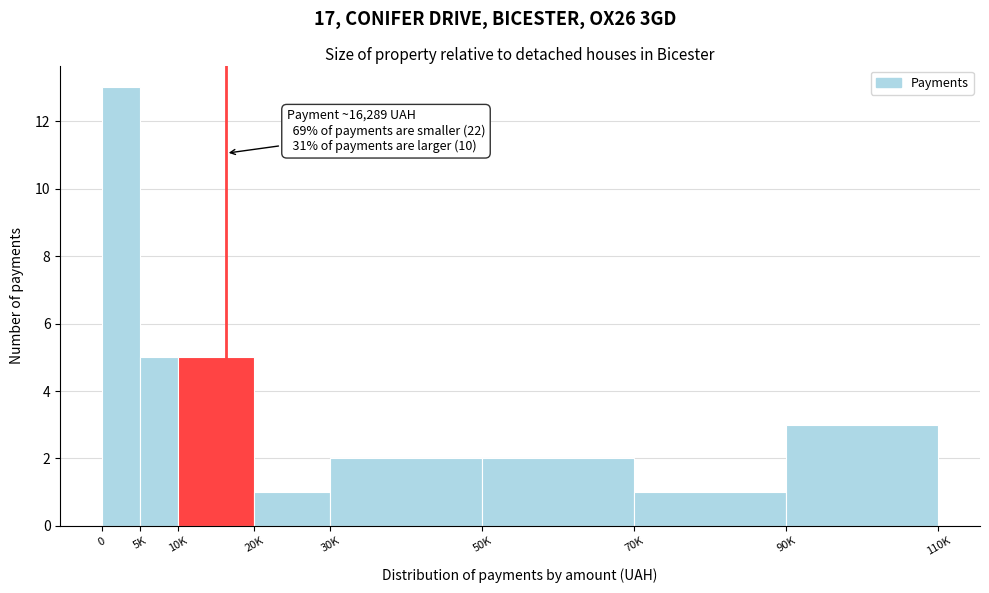

Reading left to right, extract all data points from this chart.

0=13	5K=5	10K=5	20K=1	30K=2	50K=2	70K=1	90K=3